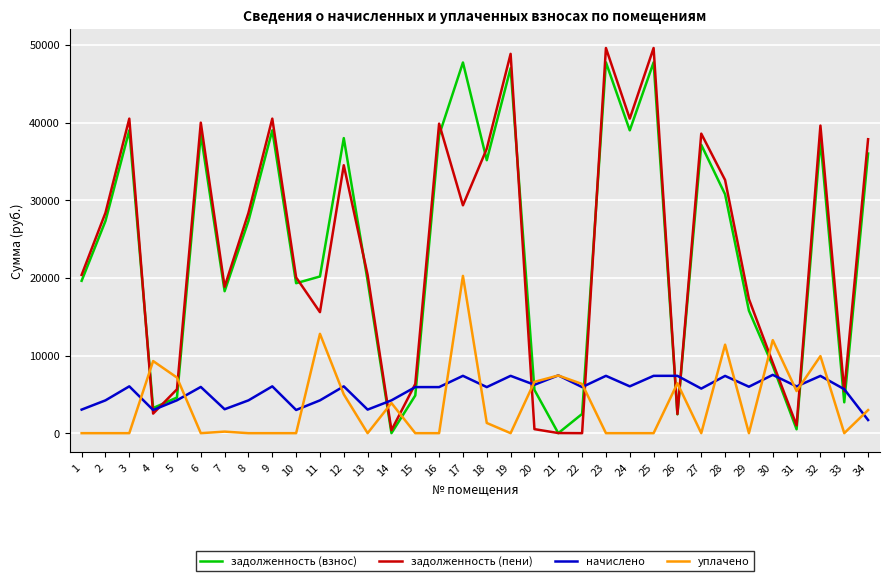

What is the sum of the задолженность (взнос) values at 15 and 29?

20621.9